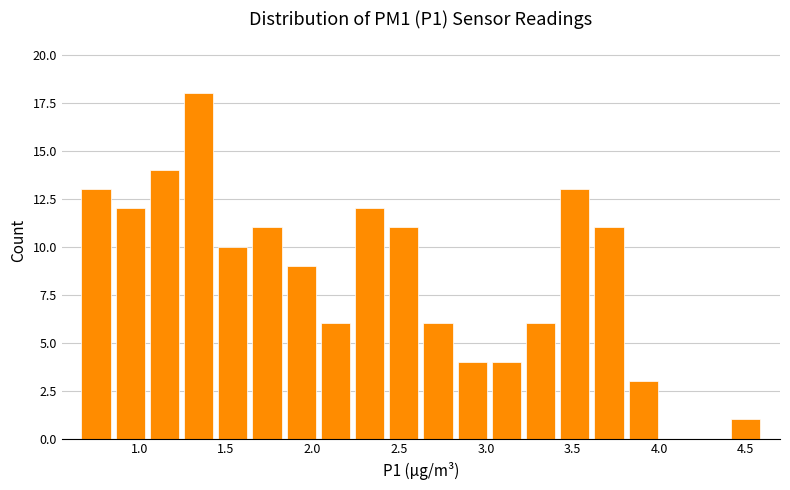

Around what value on the x-axis is the tallest bar? Give the approximate position of its centre, as read against the axis.

1.35